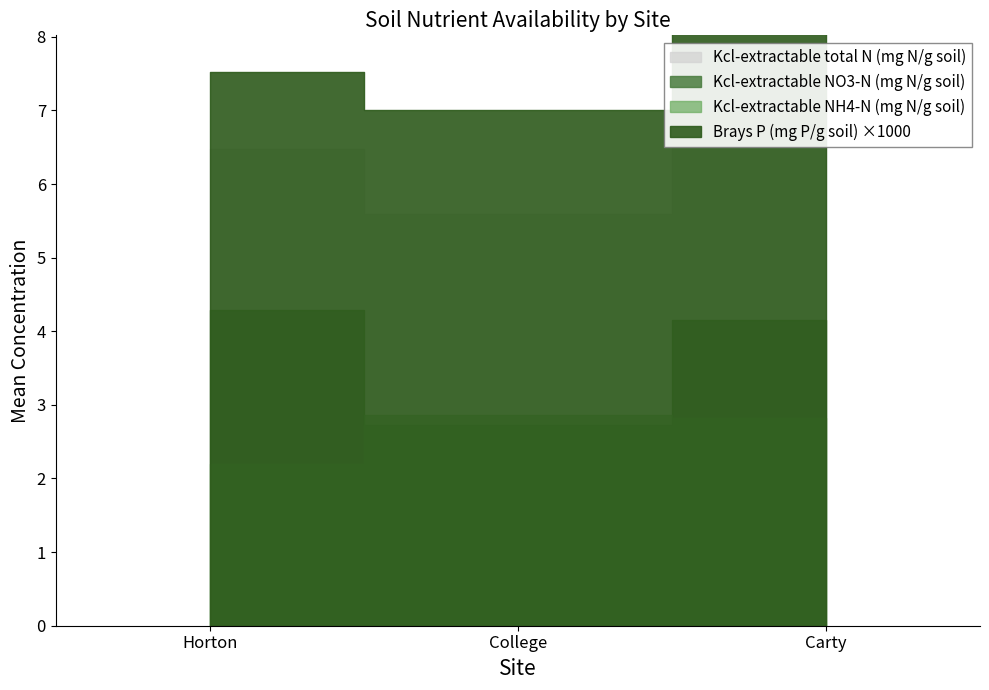

Is it true that Kcl-extractable NO3-N (mg N/g soil) equals 4.3 at College?

False